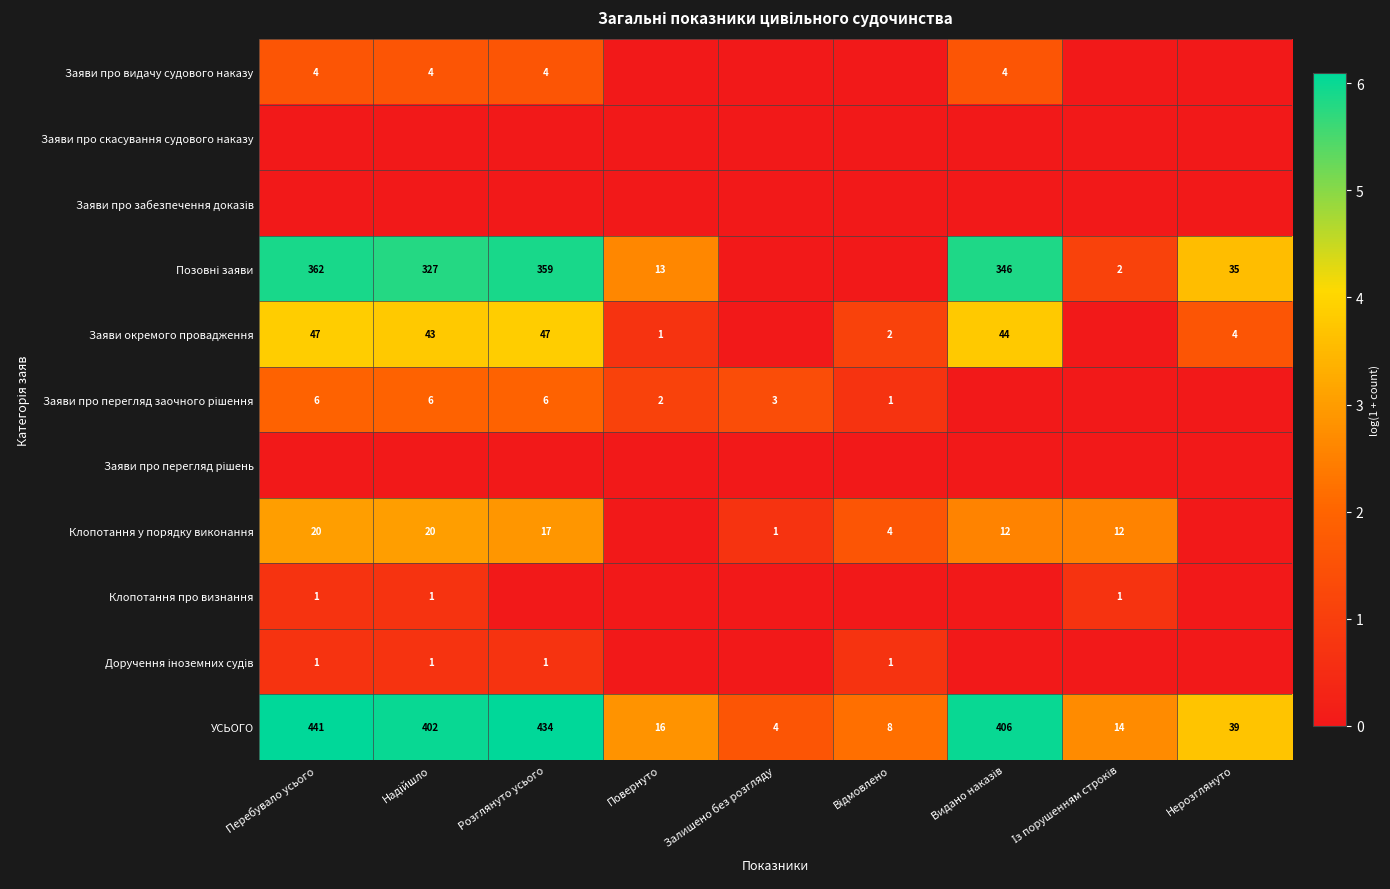

The УСЬОГО series shows 434 at Розглянуто усього. True or false?

True